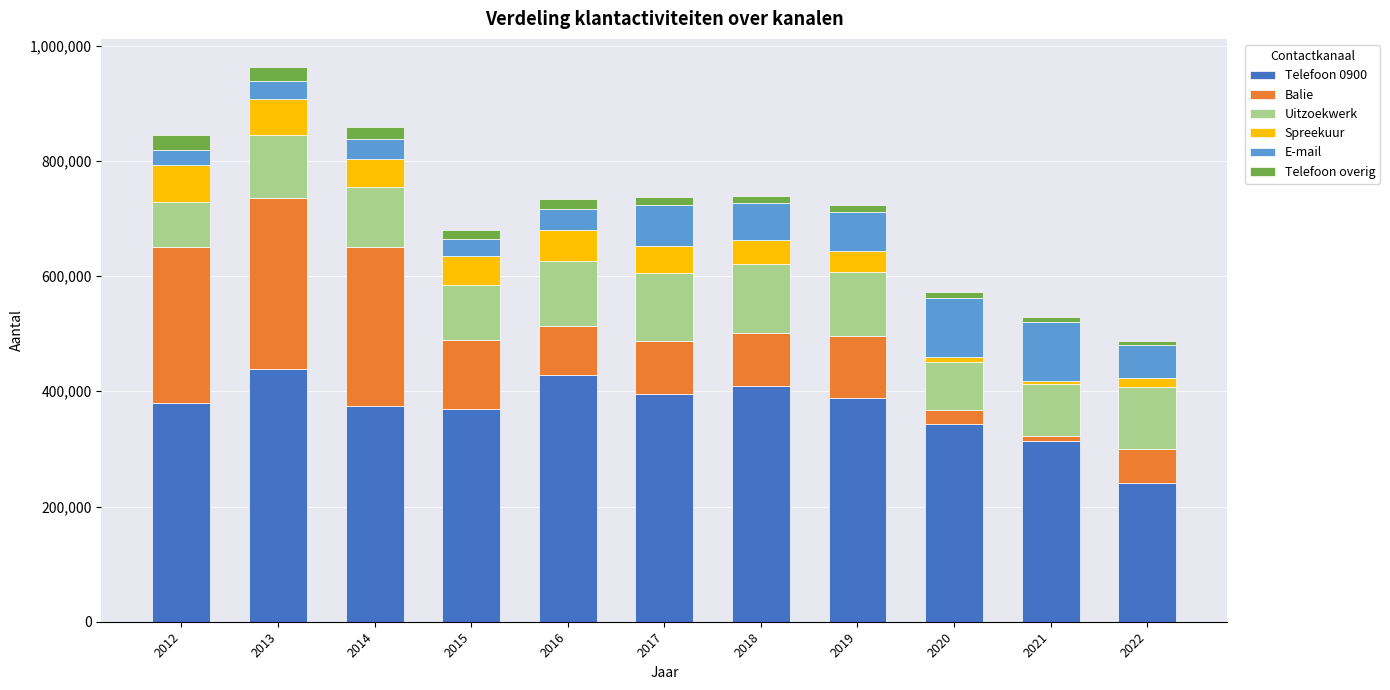

The value of Telefoon 0900 at 2019 is 117022. True or false?

False